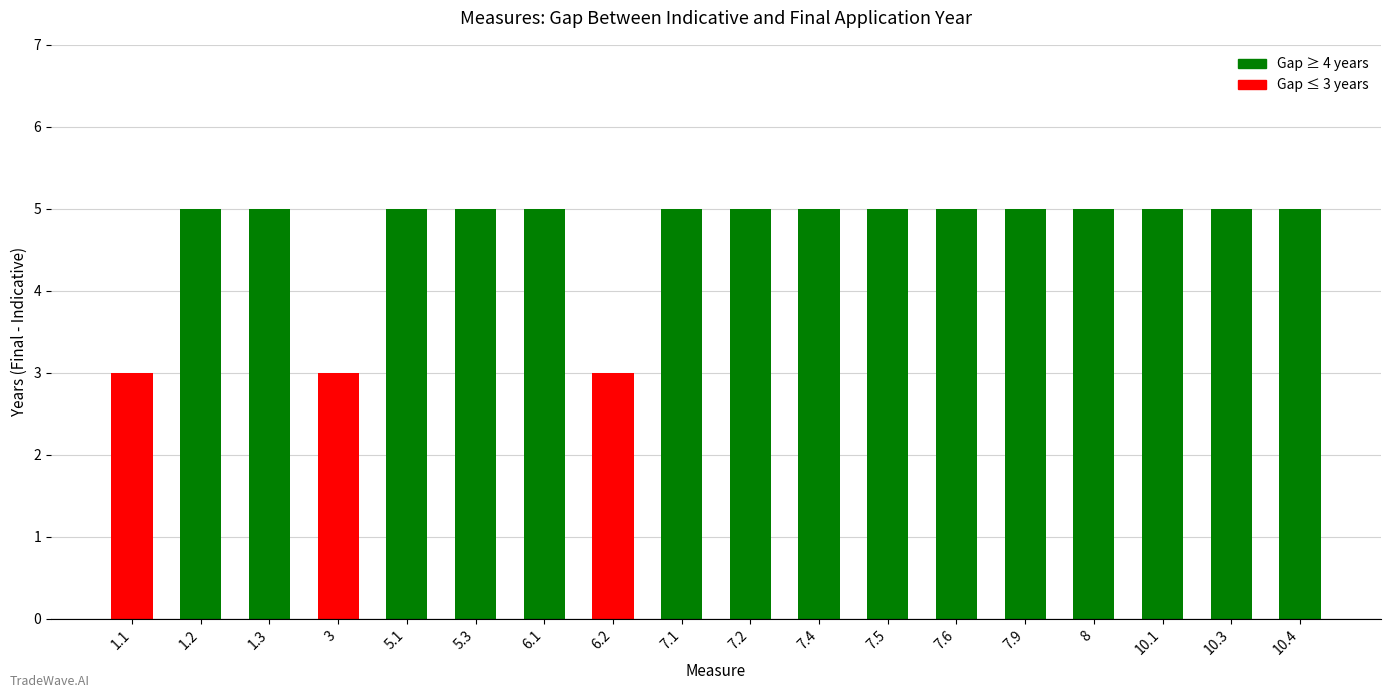

Approximately how many times larger is the value at 7.9 compared to 1.2?

1.0